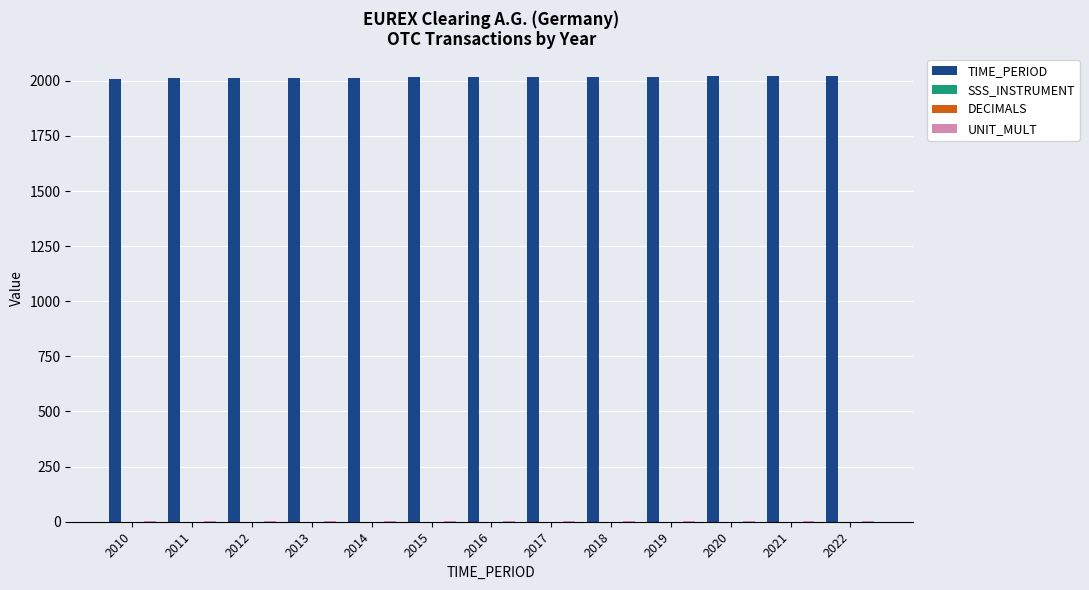

Which series has the largest total across all categories?

TIME_PERIOD